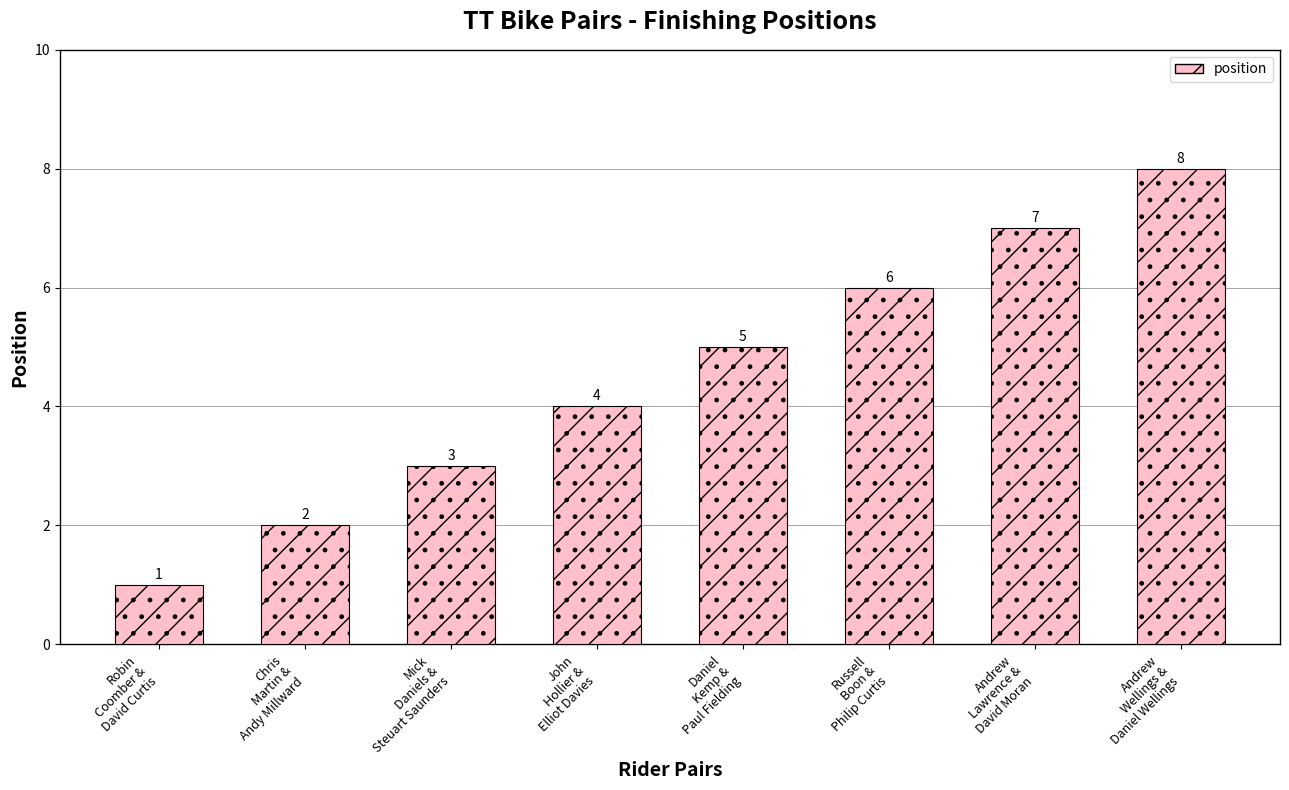

How many data points are above 5?

3